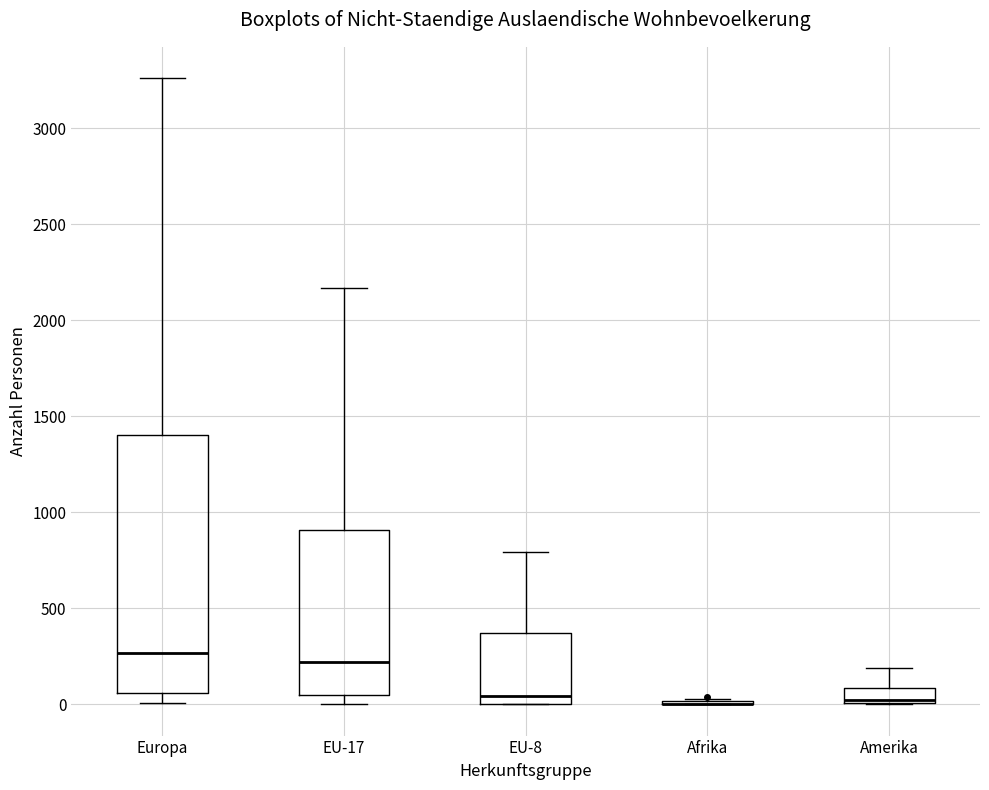

Reading left to right, transcribe this box plot: for each box, give where its median line is, the range the box spans, and where its two whiskers end, as read against the y-axis. The values are not printed on the chart, so give them approximately, as read against the axis.

Europa: median 250, box 50 to 1400, whiskers 0 to 3250
EU-17: median 200, box 50 to 900, whiskers 0 to 2150
EU-8: median 50, box 0 to 350, whiskers 0 to 800
Afrika: box collapsed to a line at 0, whiskers 0 to 50
Amerika: median 0 (just above the box's lower edge), box 0 to 100, whiskers 0 to 200